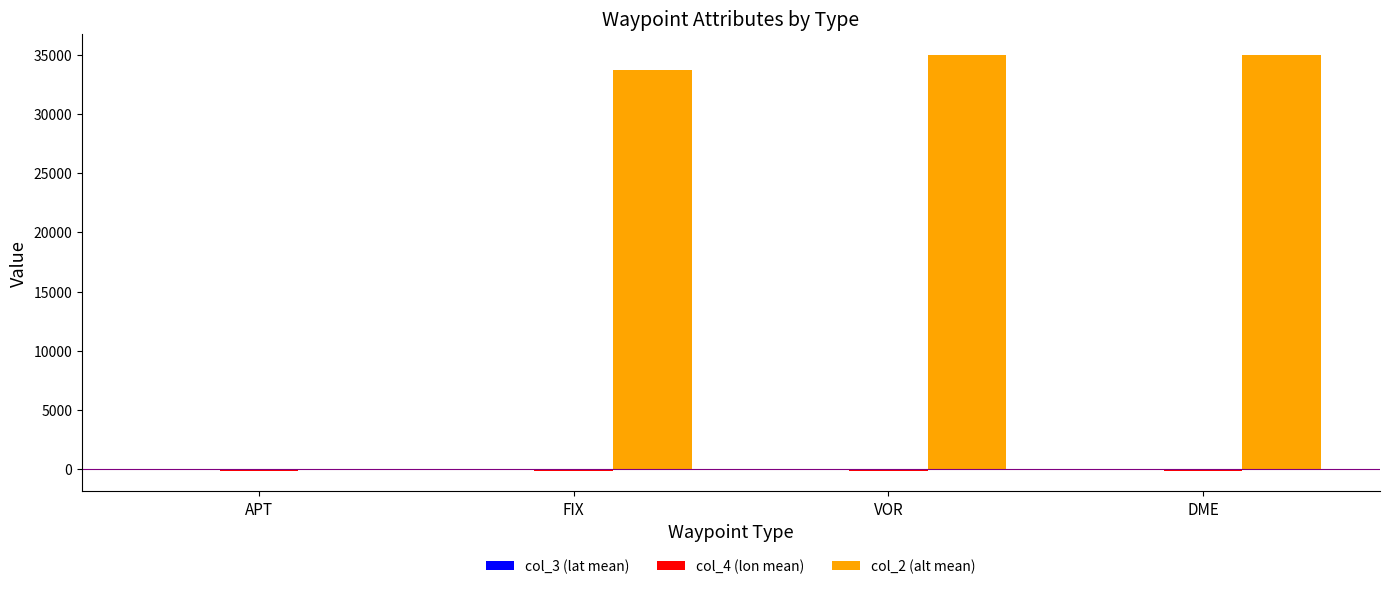

What is the maximum value for col_2 (alt mean)?

35000.0